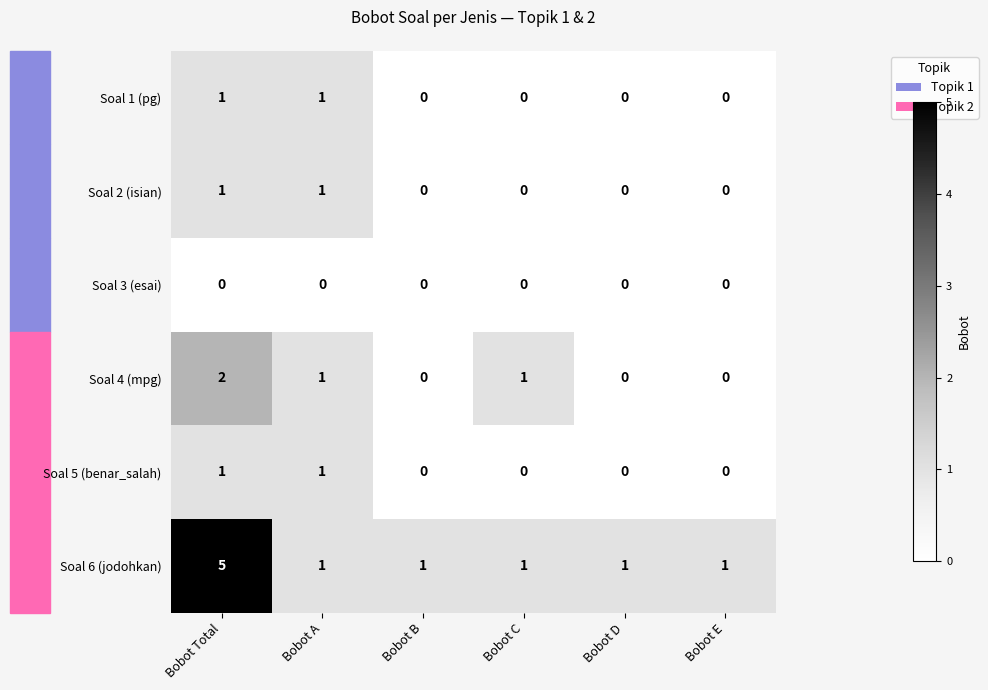

Which series has the widest spread of values?

Soal 6 (jodohkan)